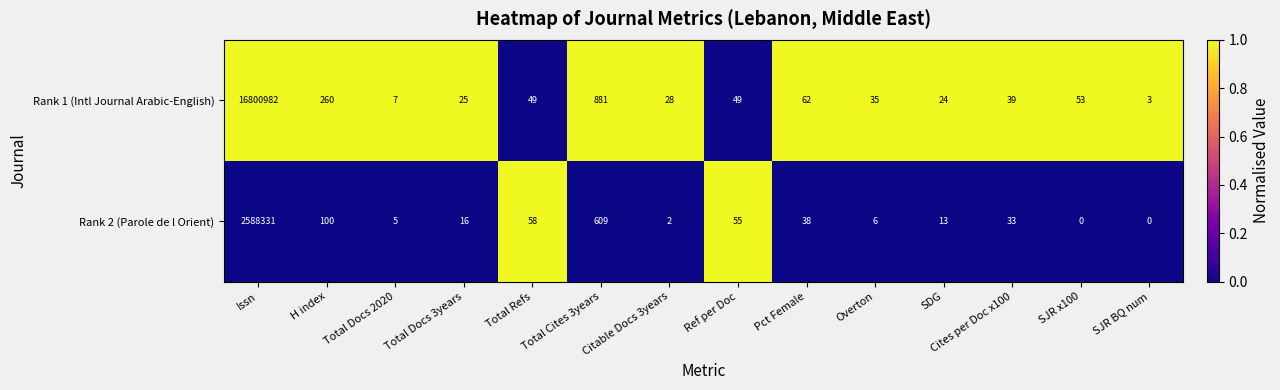

What is the sum of the Rank 1 (Intl Journal Arabic-English) values at Issn and Citable Docs 3years?

16801010